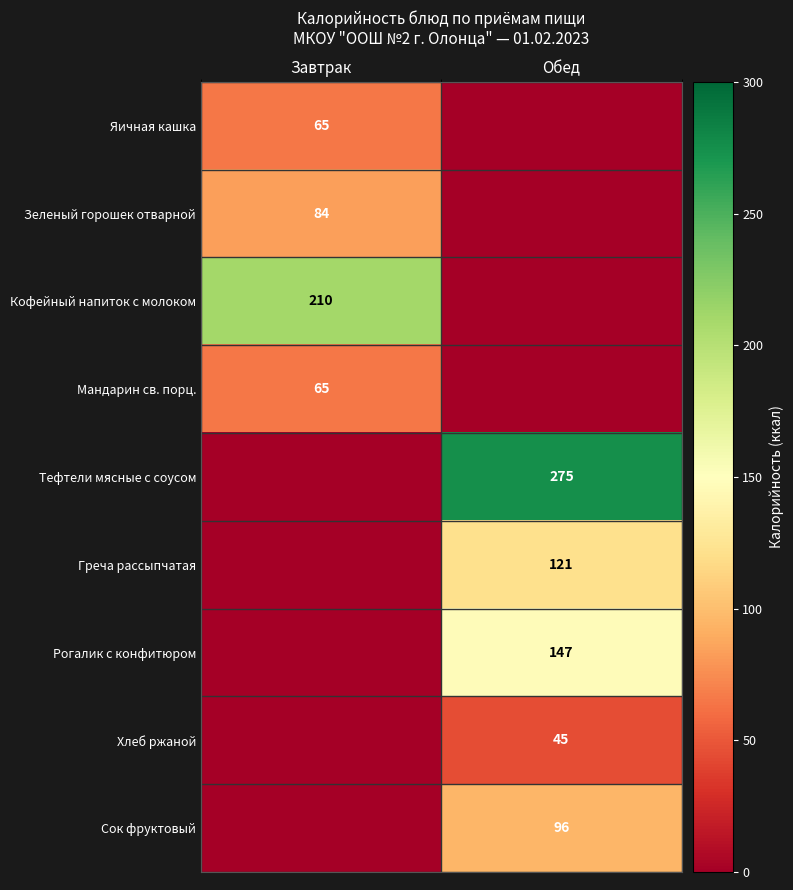

Which label corresponds to the smallest value in the chart?

Обед